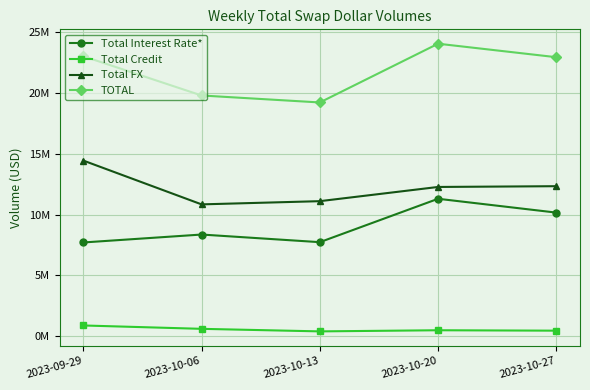

What are all the series names shown in the legend?

Total Interest Rate*, Total Credit, Total FX, TOTAL